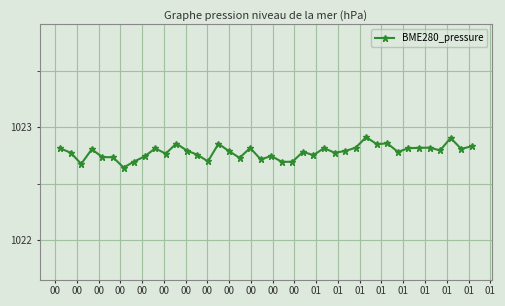

True or false: the data has more than 0 interior local peaks.

True